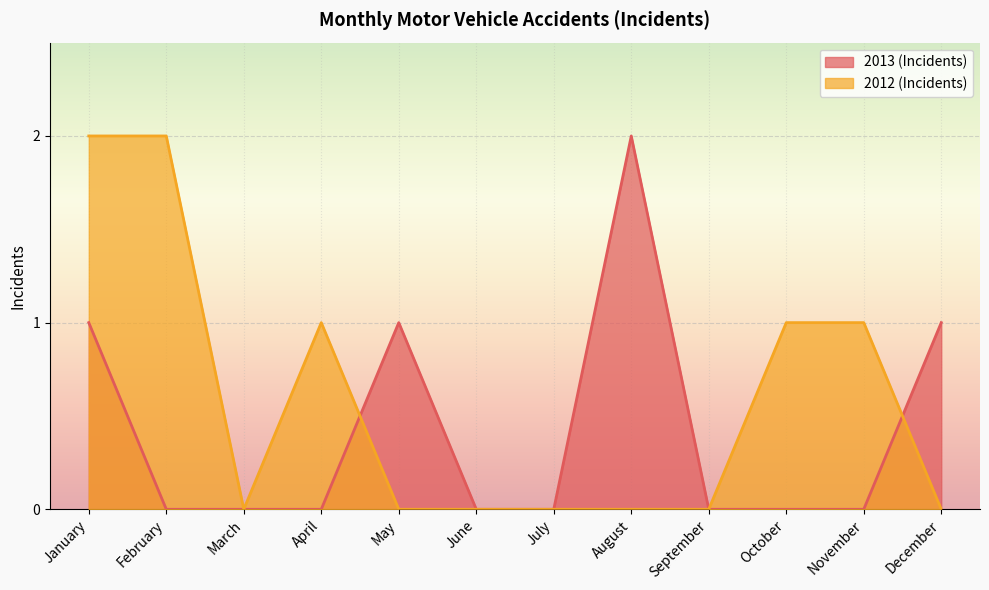

At which category is the sum across all series the highest?

January